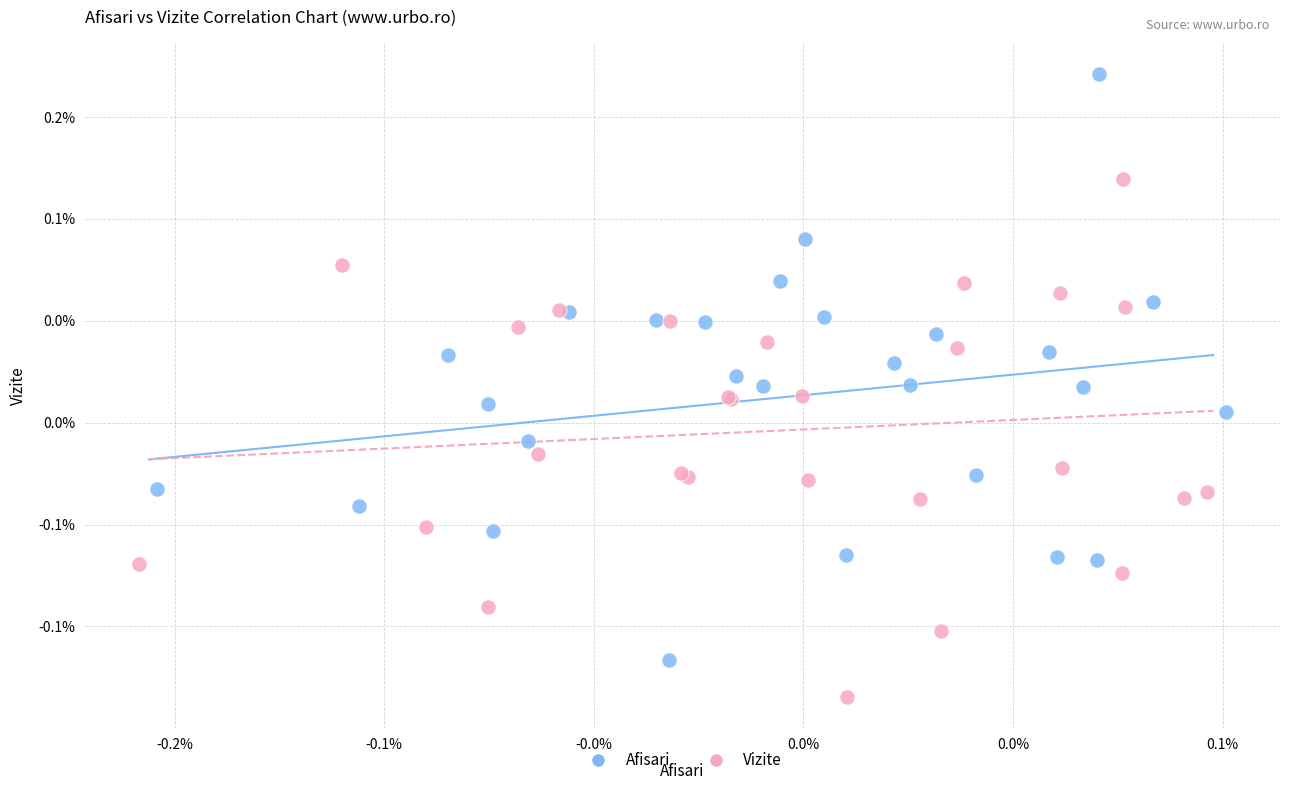

Which series reaches the minimum Y coordinate?

Vizite